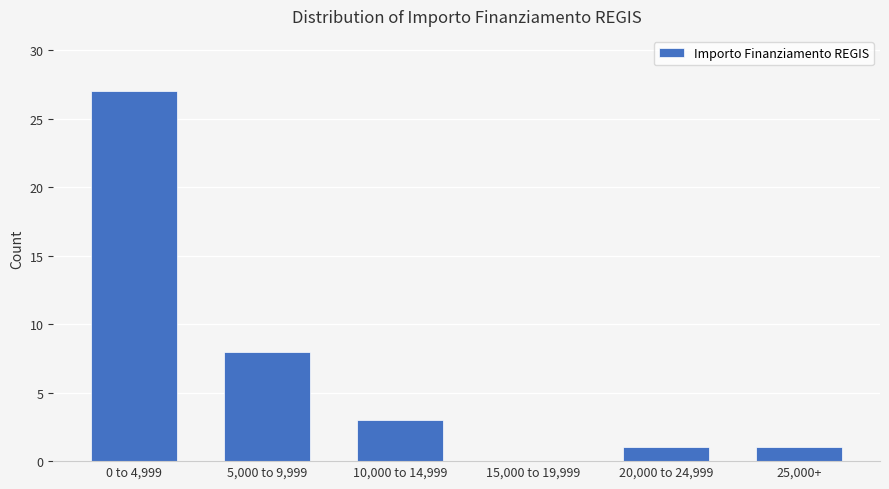

Reading left to right, list all the values displayed in this chart.

0 to 4,999=27	5,000 to 9,999=8	10,000 to 14,999=3	15,000 to 19,999=0	20,000 to 24,999=1	25,000+=1